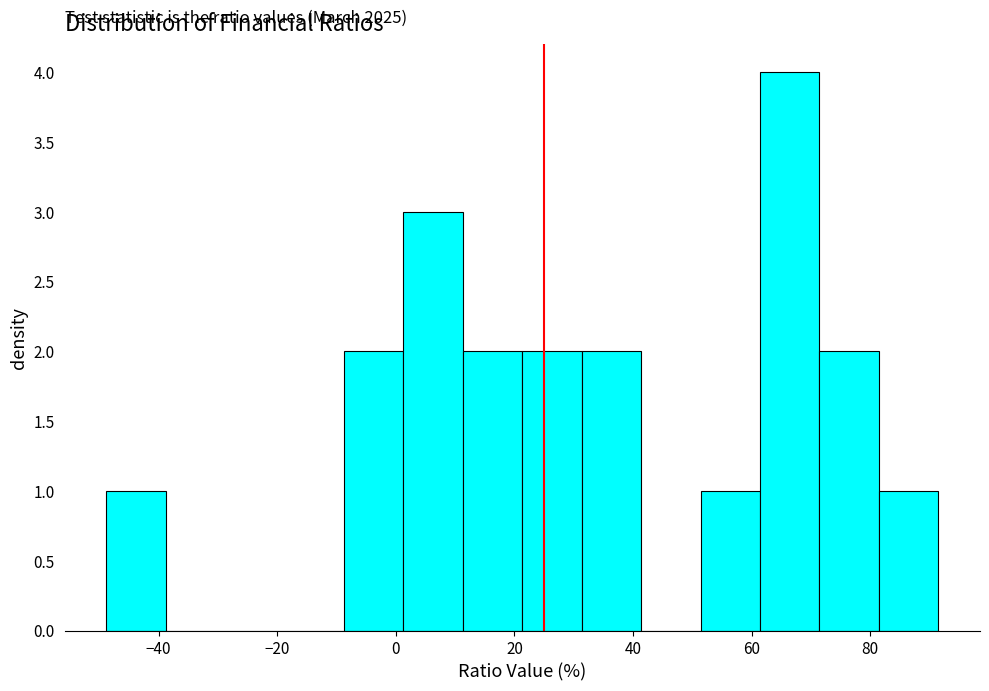

Which range on the x-axis has the tallest bar?

62 to 72